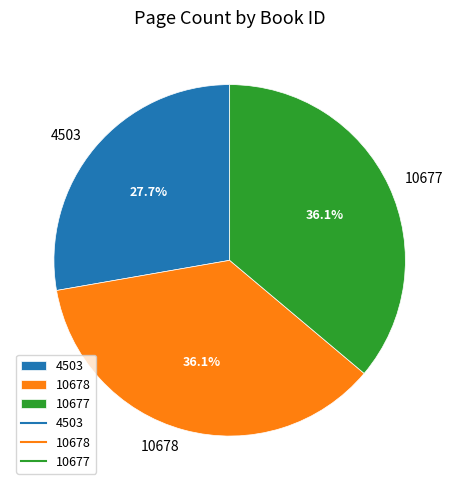

Count the number of slices in the pie.

3